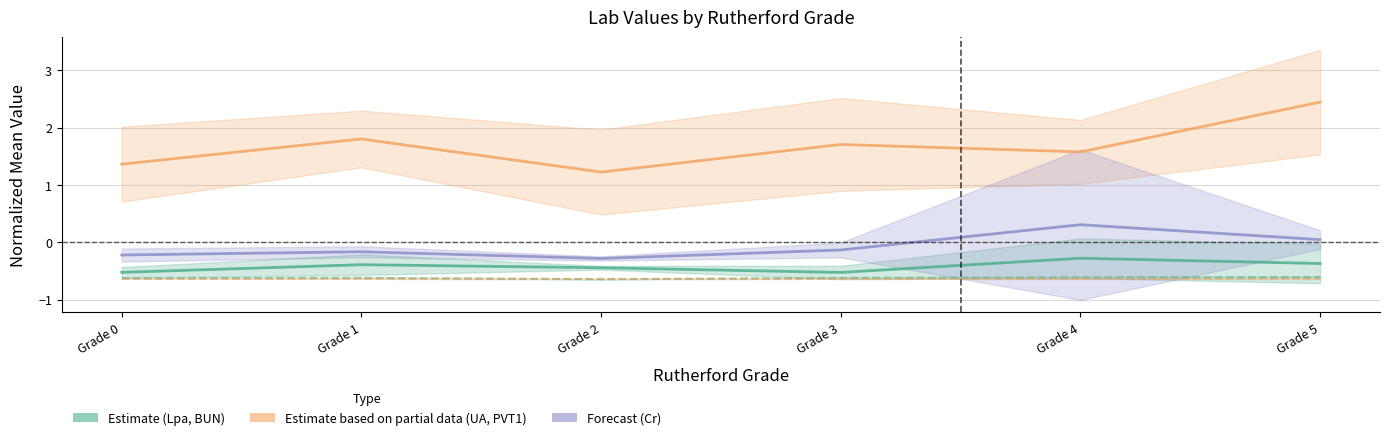

Reading left to right, transcribe all the data shown in this chart.

Lpa (Estimate): -0.5	-0.4	-0.4	-0.5	-0.3	-0.4
UA (Partial): 1.4	1.8	1.2	1.7	1.6	2.4
Cr (Forecast): -0.2	-0.2	-0.3	-0.1	0.3	0.0
BUN (Estimate): -0.6	-0.6	-0.6	-0.6	-0.6	-0.6
PVT1 (Partial): -0.6	-0.6	-0.6	-0.6	-0.6	-0.6